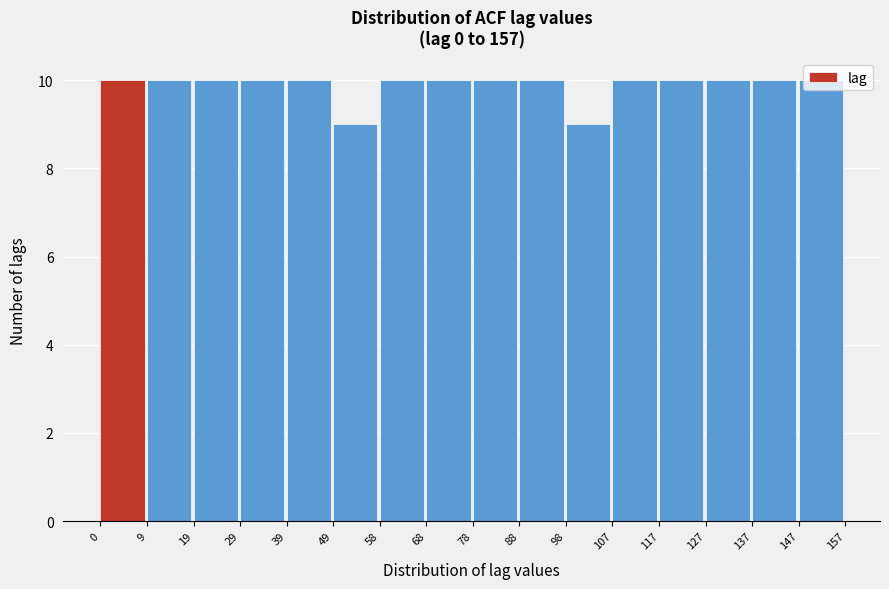

Reading left to right, transcribe this chart: for each bar, give the range it covers on the x-axis and its height. The values are not printed on the chart, so give them approximately, as read against the axis.

0 to 9: 10
9 to 19: 10
19 to 29: 10
29 to 39: 10
39 to 49: 10
49 to 58: 9
58 to 68: 10
68 to 78: 10
78 to 88: 10
88 to 98: 10
98 to 107: 9
107 to 117: 10
117 to 127: 10
127 to 137: 10
137 to 147: 10
147 to 157: 10